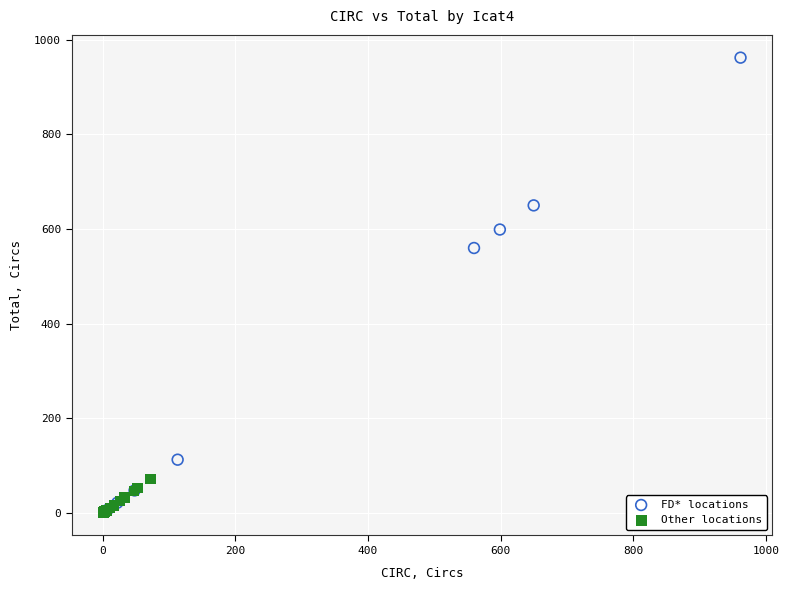

Which series has the widest spread of Y values?

FD* locations